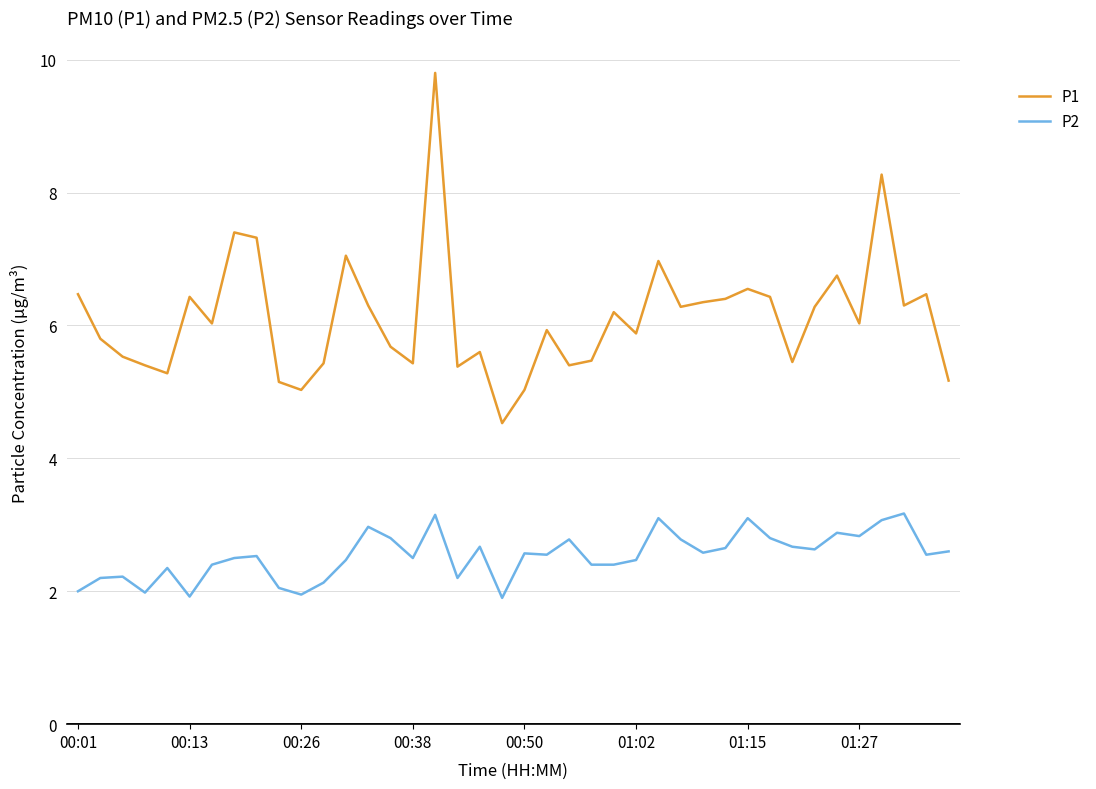

Which series has the widest spread of values?

P1